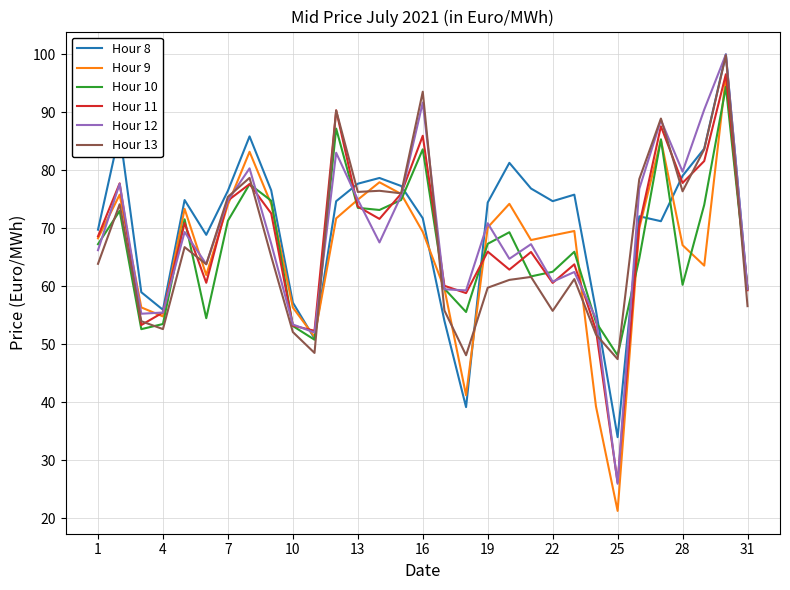

What is the maximum value for Hour 10?

94.4